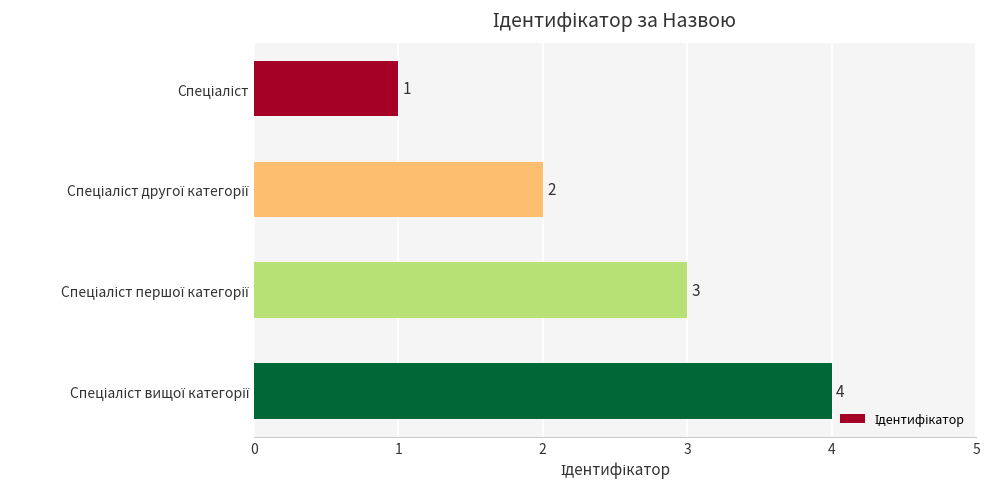

What is the value of the 4th bar from the top?

4